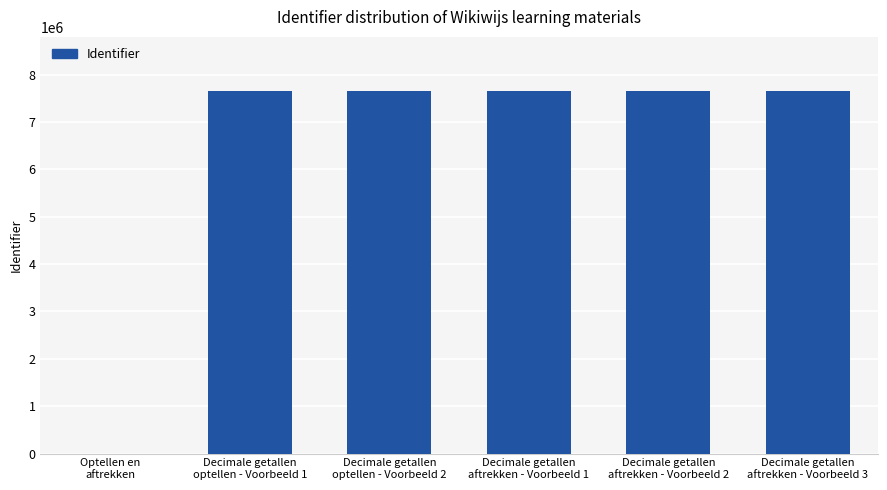

What is the maximum value shown in the chart?

7648353